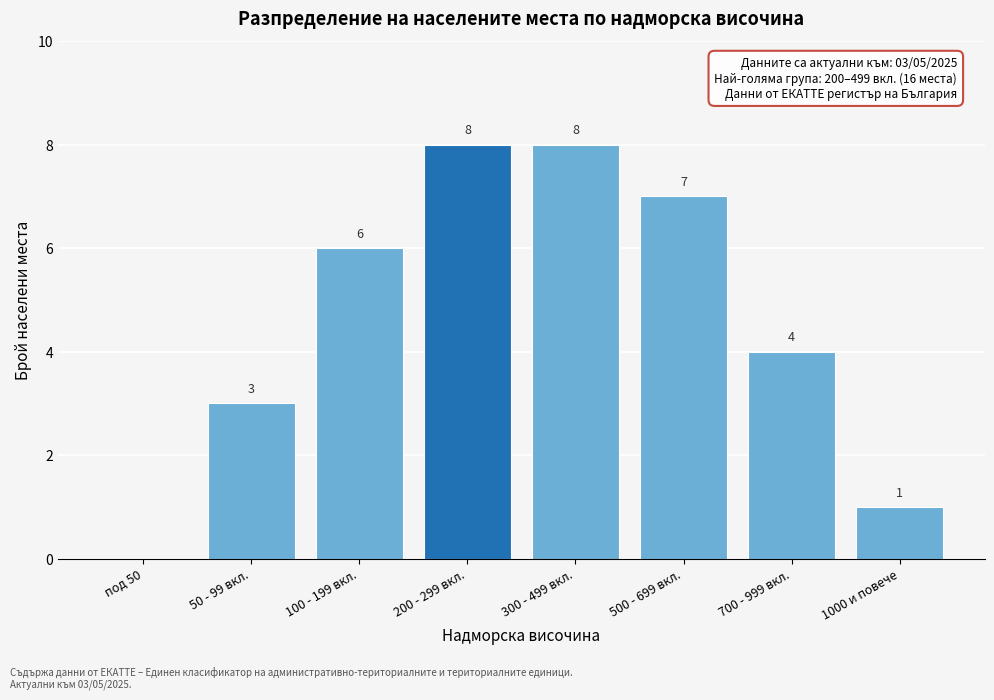

Reading right to left, list all the values displayed in this chart.

1000 и повече=1	700 - 999 вкл.=4	500 - 699 вкл.=7	300 - 499 вкл.=8	200 - 299 вкл.=8	100 - 199 вкл.=6	50 - 99 вкл.=3	под 50=0